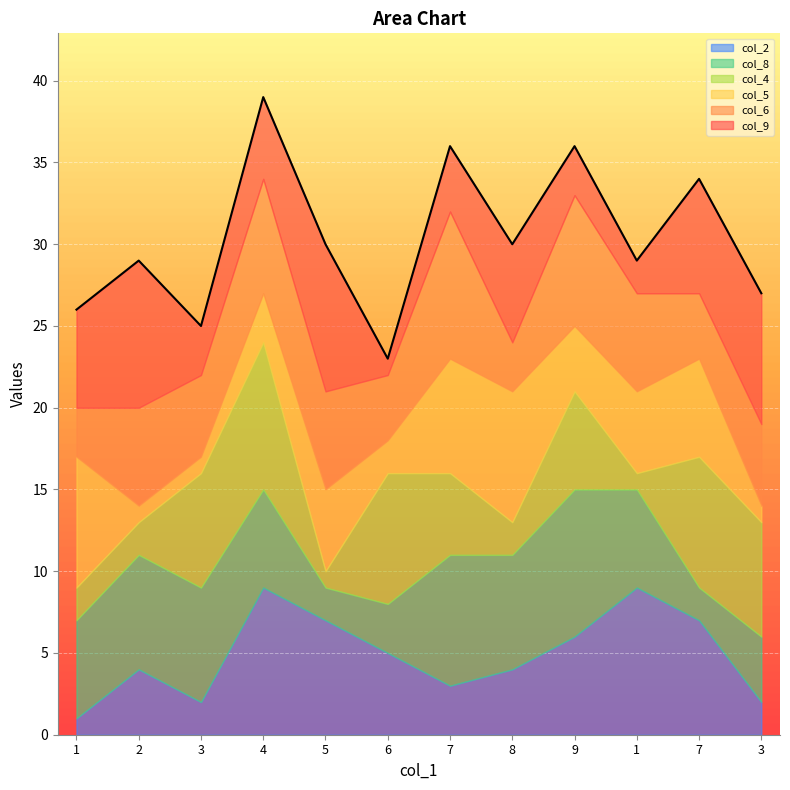

At which category is the sum across all series the highest?

4